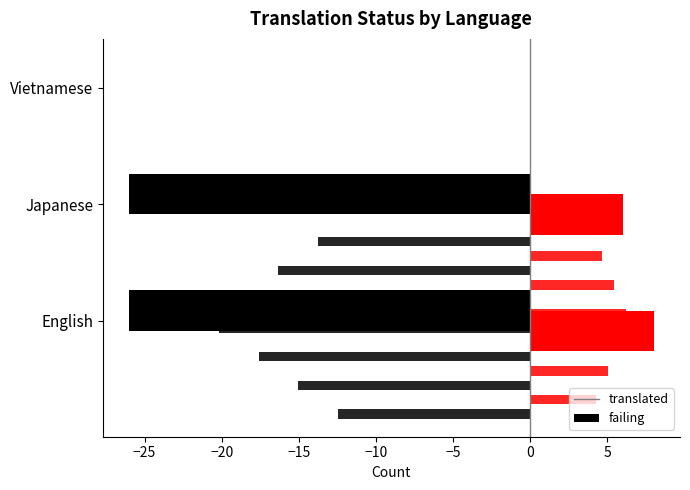

The failing series shows -4 at Vietnamese. True or false?

False